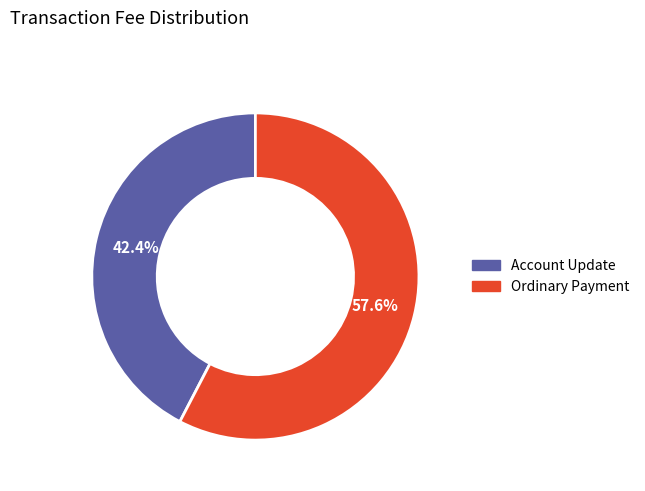

What percentage is the Ordinary Payment slice, to the nearest percent?

58%